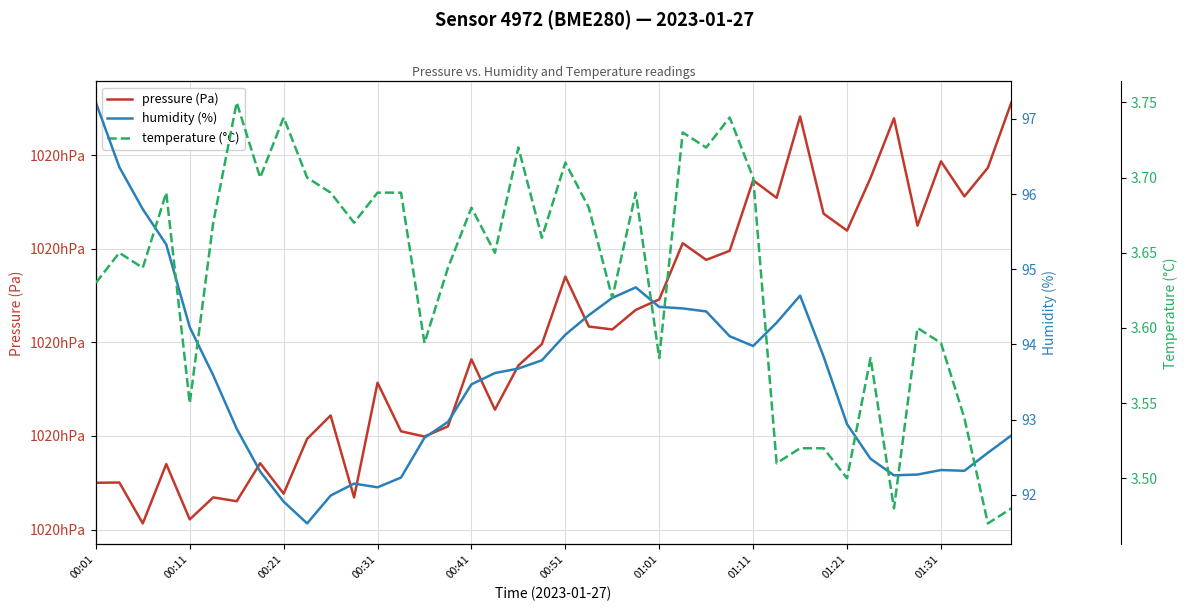

How many lines are shown in the chart?

3